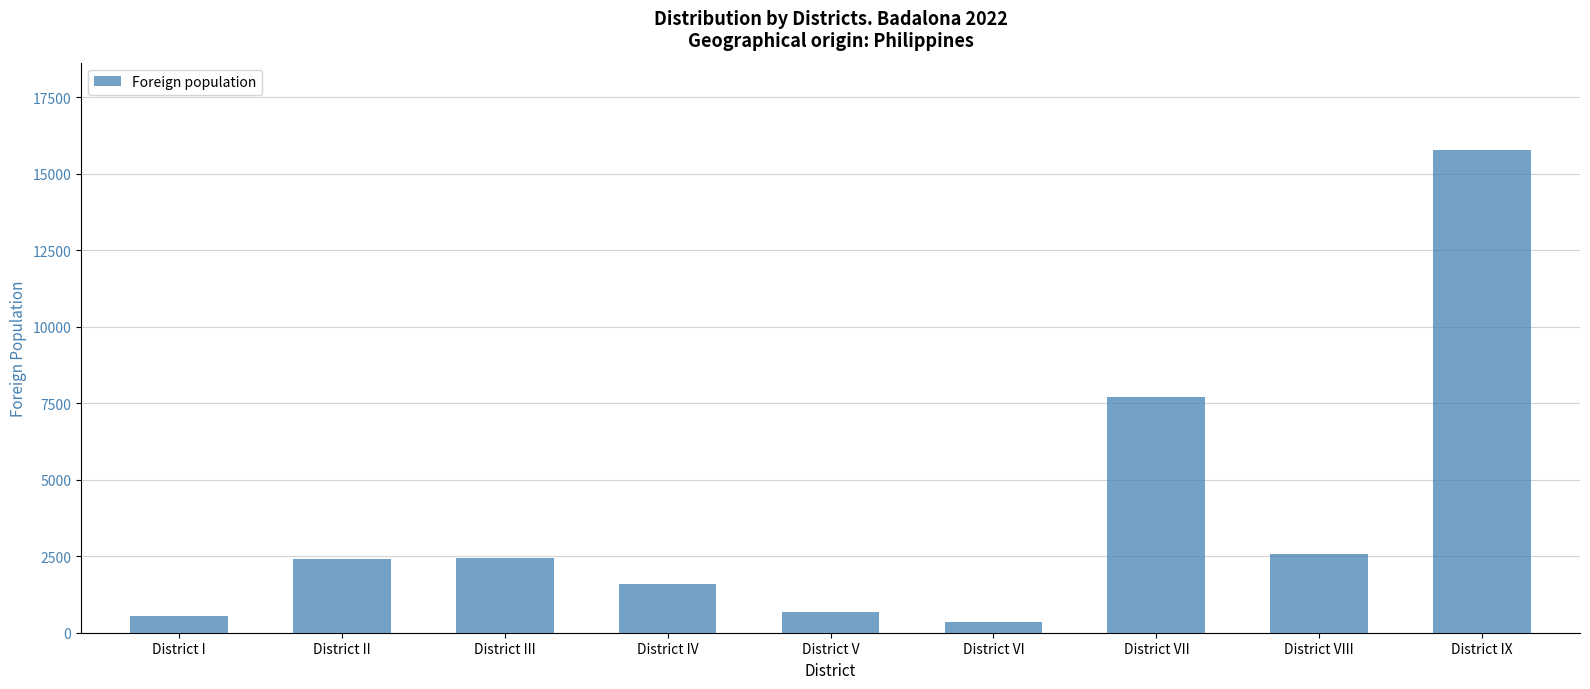

How many bars are there in total?

9